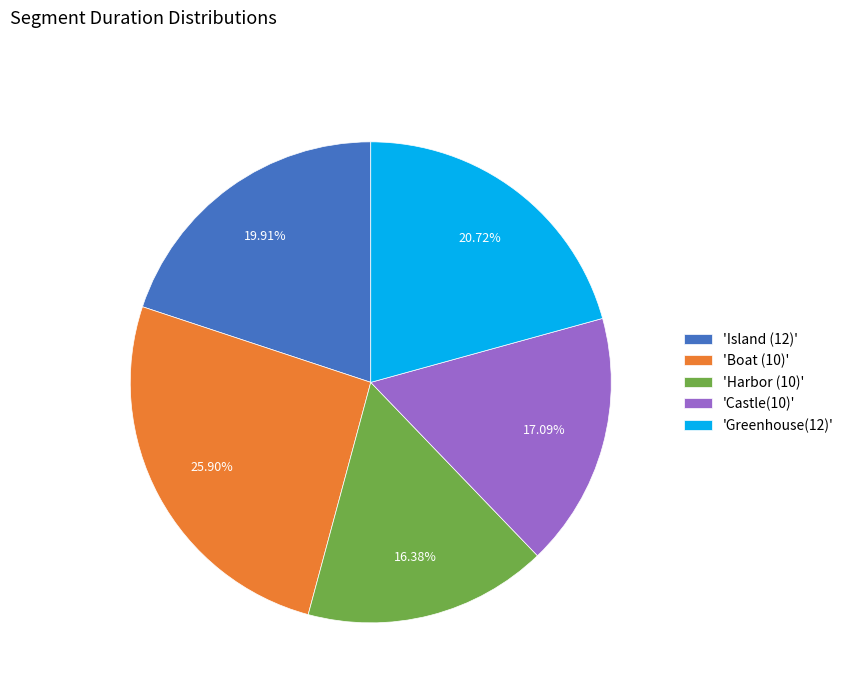

What is the smallest slice in the pie chart?

'Harbor (10)'